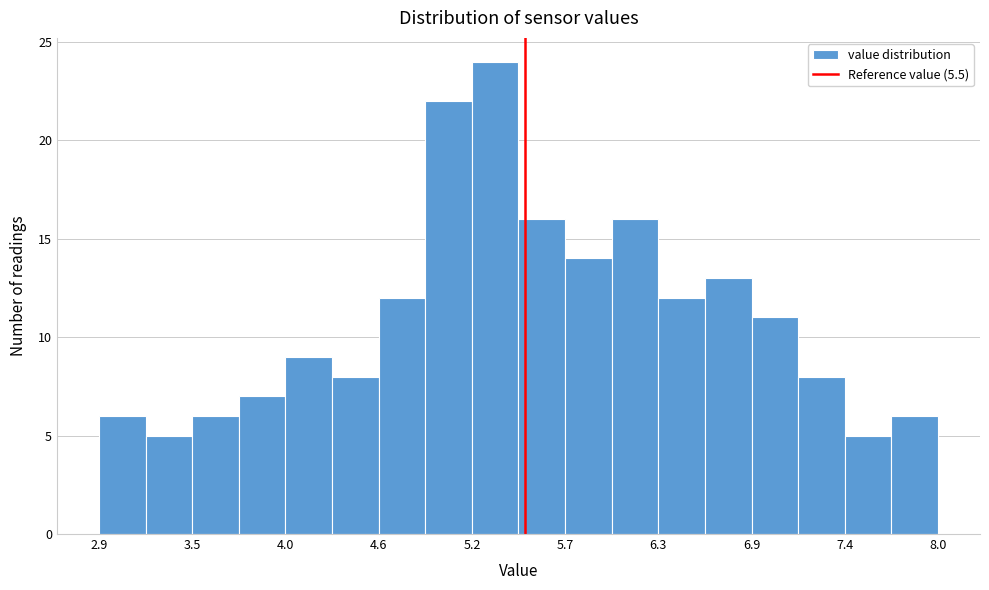

Read against the x-axis, roughly where is the centre of the tallest bar?

5.3